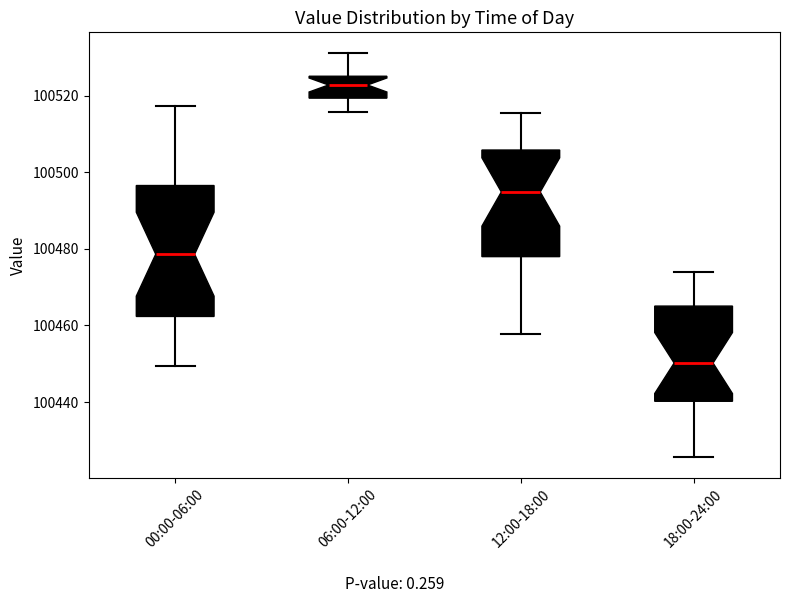

Comparing the boxes themselves (not the whiskers), which one is the tallest?

00:00-06:00